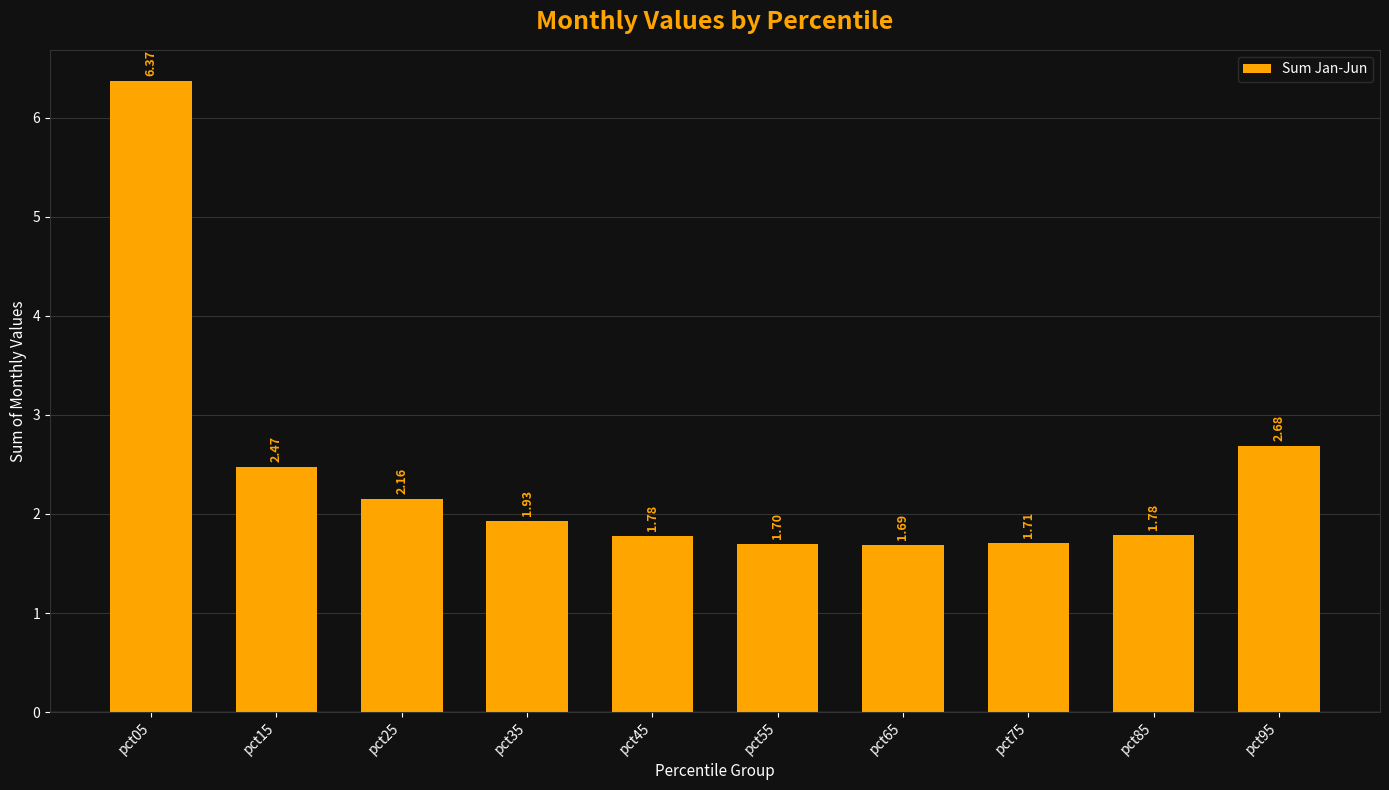

How many bars are there in total?

10